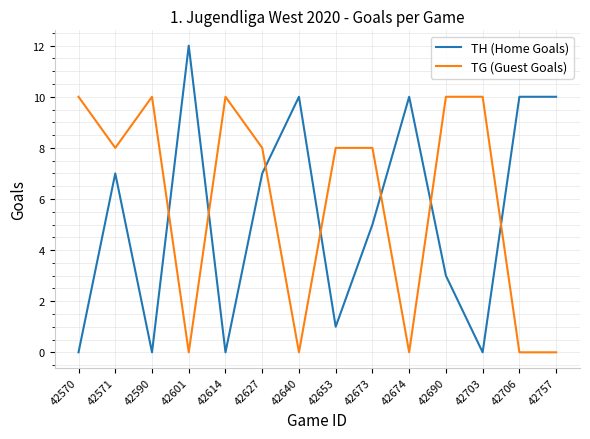

What is the difference between the highest and lowest values at 42601?

12